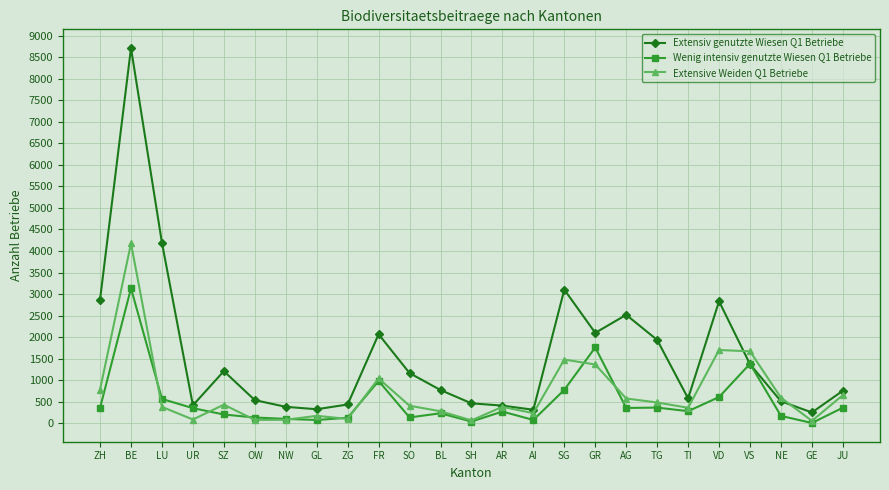

What value does the Extensiv genutzte Wiesen Q1 Betriebe series have at TI, to the nearest 100?

600